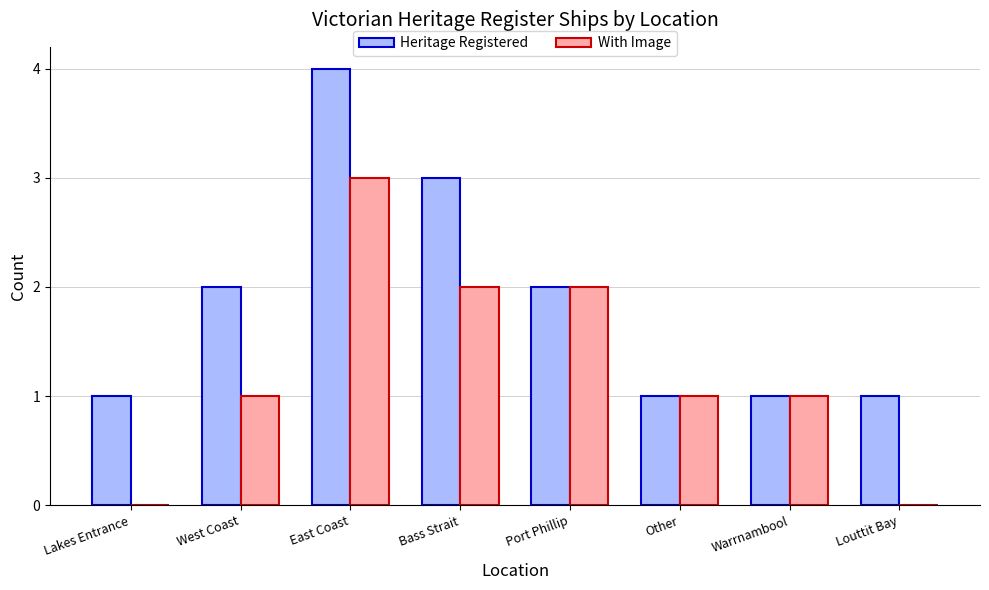

What is the sum of the Heritage Registered values at Louttit Bay and East Coast?

5